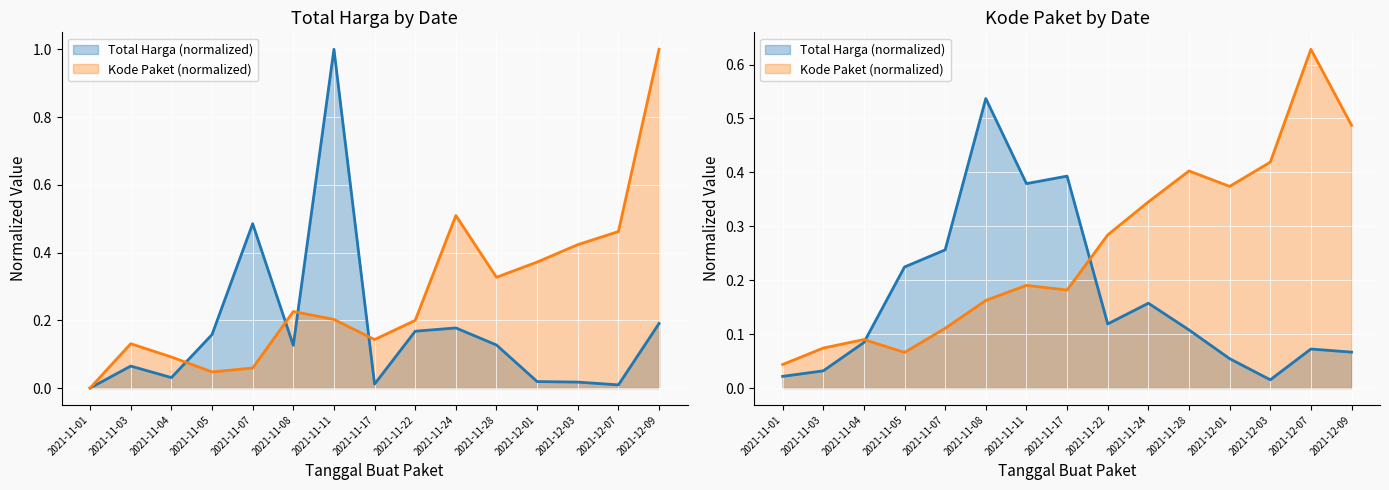

Reading left to right, transcribe all the data shown in this chart.

Total Harga: 0.0	0.1	0.0	0.2	0.5	0.1	1.0	0.0	0.2	0.2	0.1	0.0	0.0	0.0	0.2
Kode Paket: 0.0	0.1	0.1	0.0	0.1	0.2	0.2	0.1	0.2	0.5	0.3	0.4	0.4	0.5	1.0